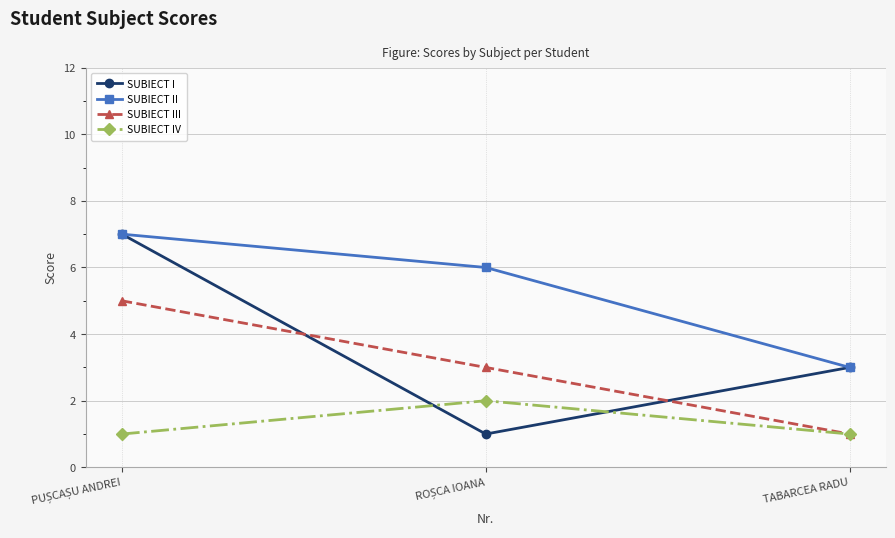

True or false: SUBIECT IV has a value of 2 at TABARCEA RADU.

False